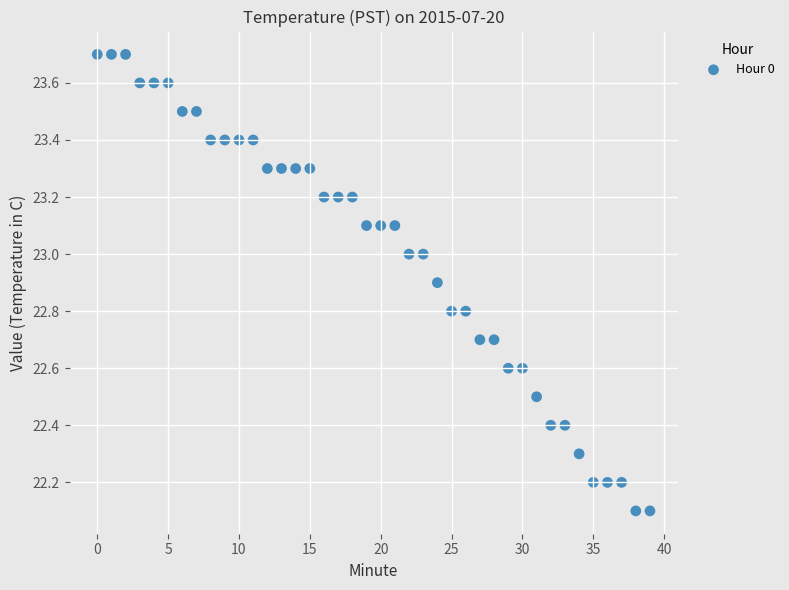

How many data points are displayed?

40